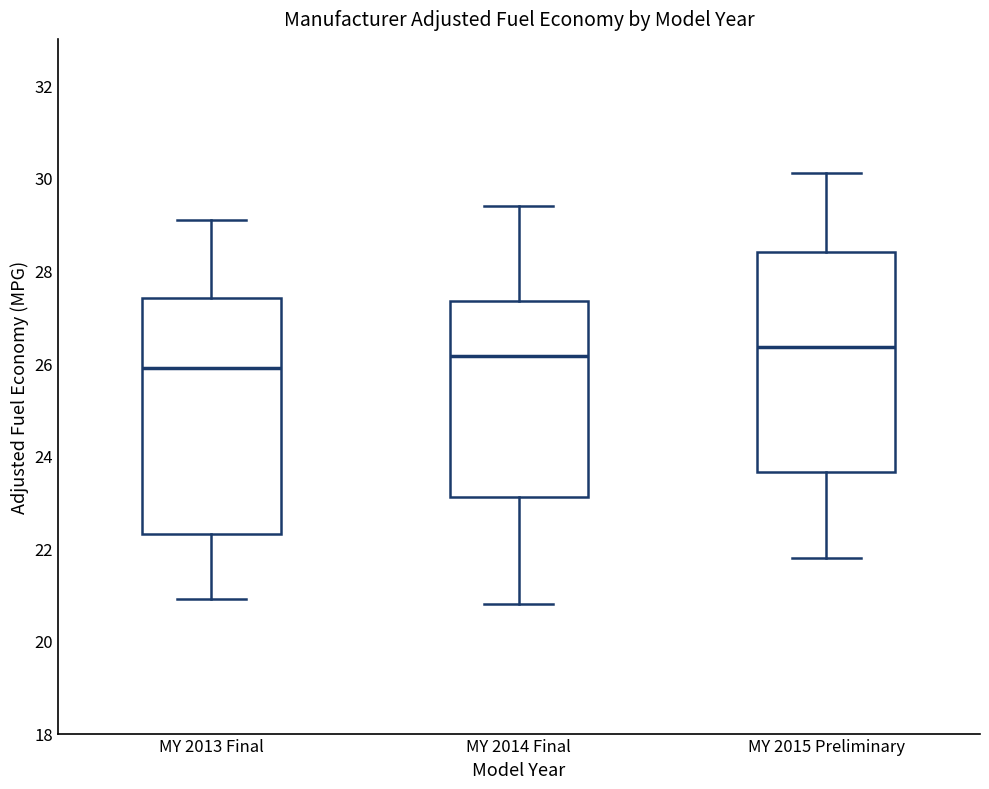

Where does the lower whisker of the box for MY 2015 Preliminary end on the y-axis? The values are not printed on the chart, so give them approximately, as read against the axis.

21.8